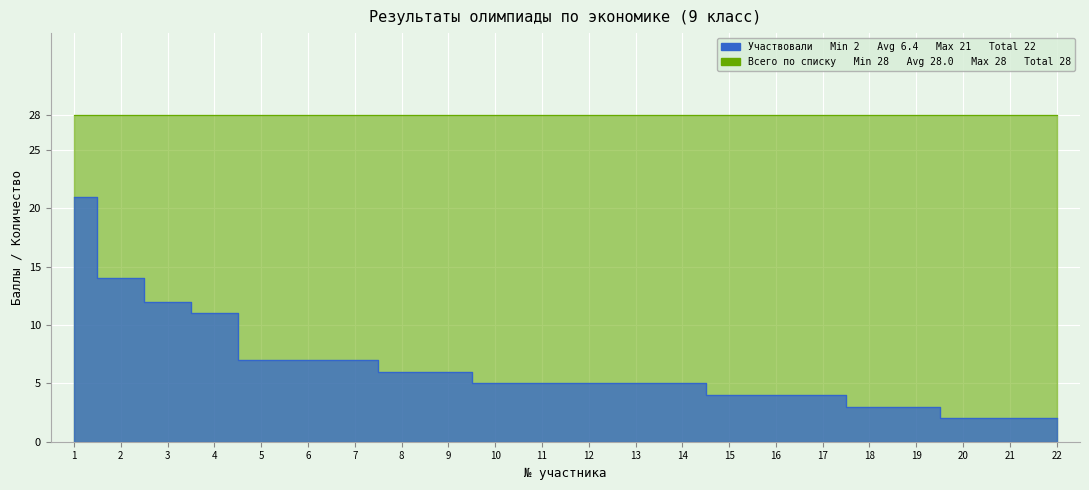

What is the maximum value shown in the chart?

21